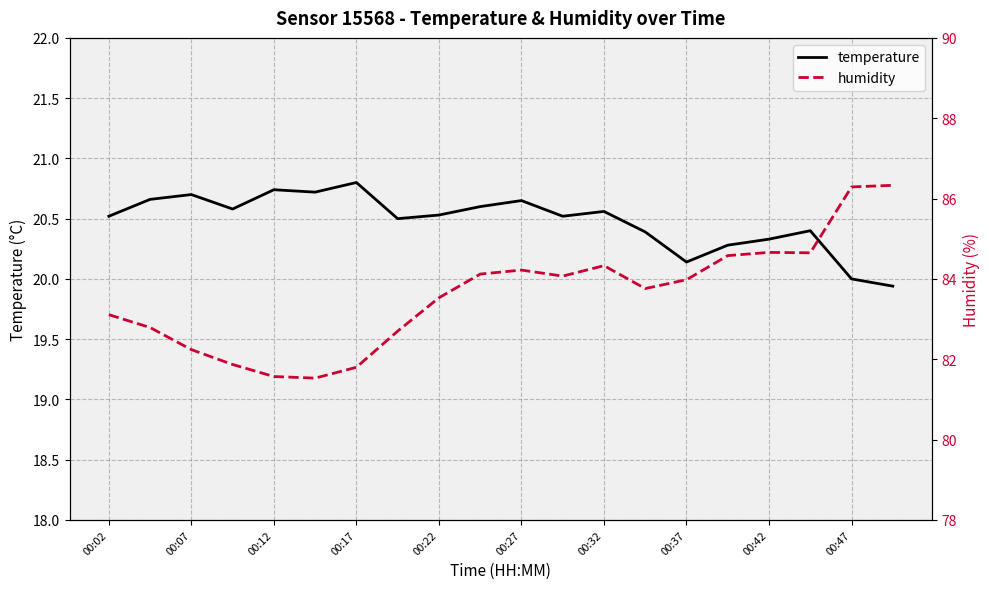

Count the number of data series in this chart.

2